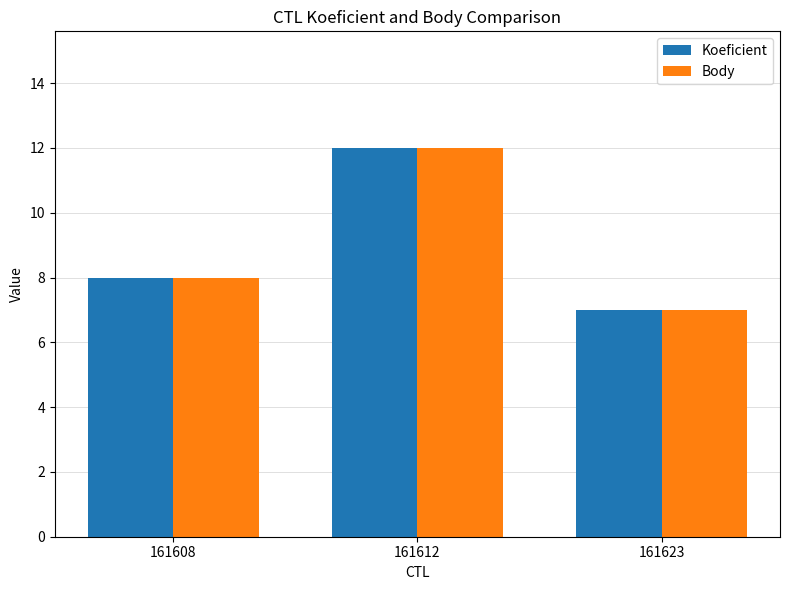

What is the highest value of the Koeficient series?

12